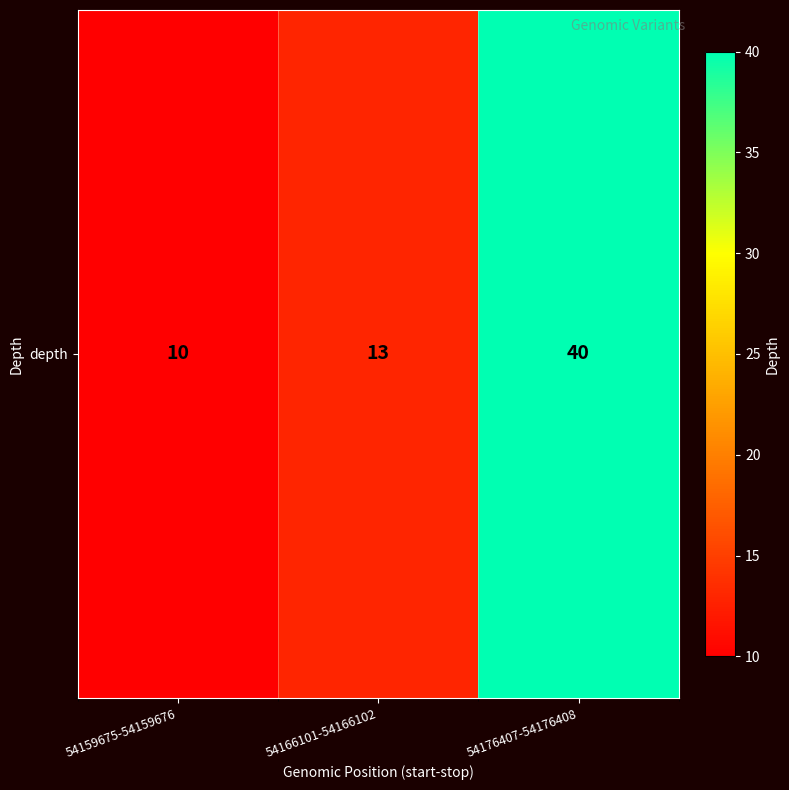

The value at 54166101-54166102 is 6. True or false?

False